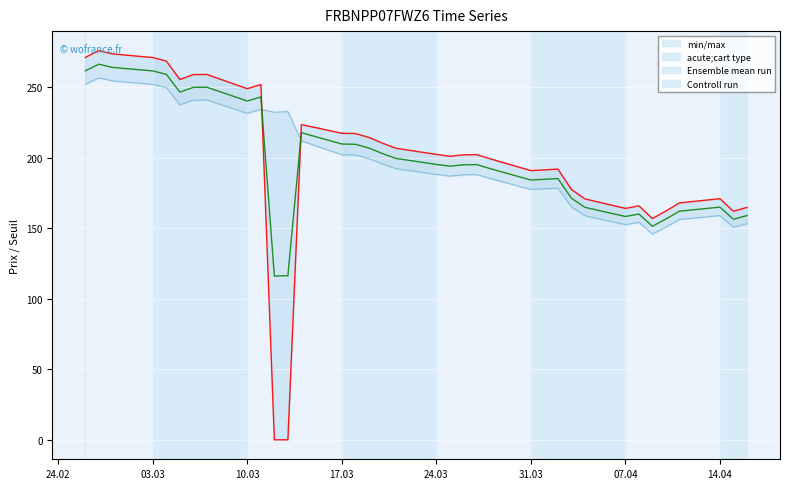

What is the minimum value for Controll run?

116.1